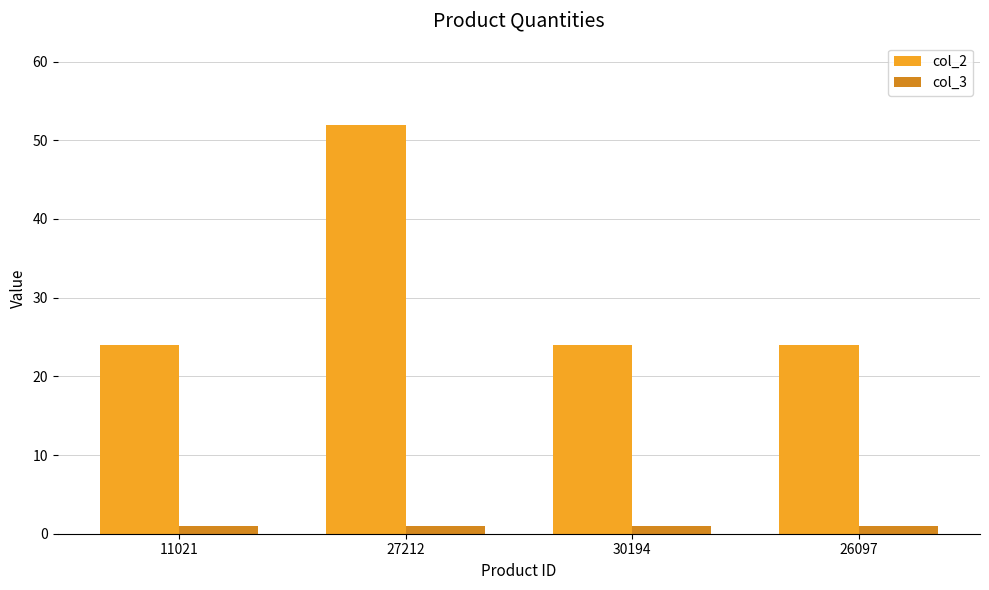

The value of col_3 at 27212 is 1. True or false?

True